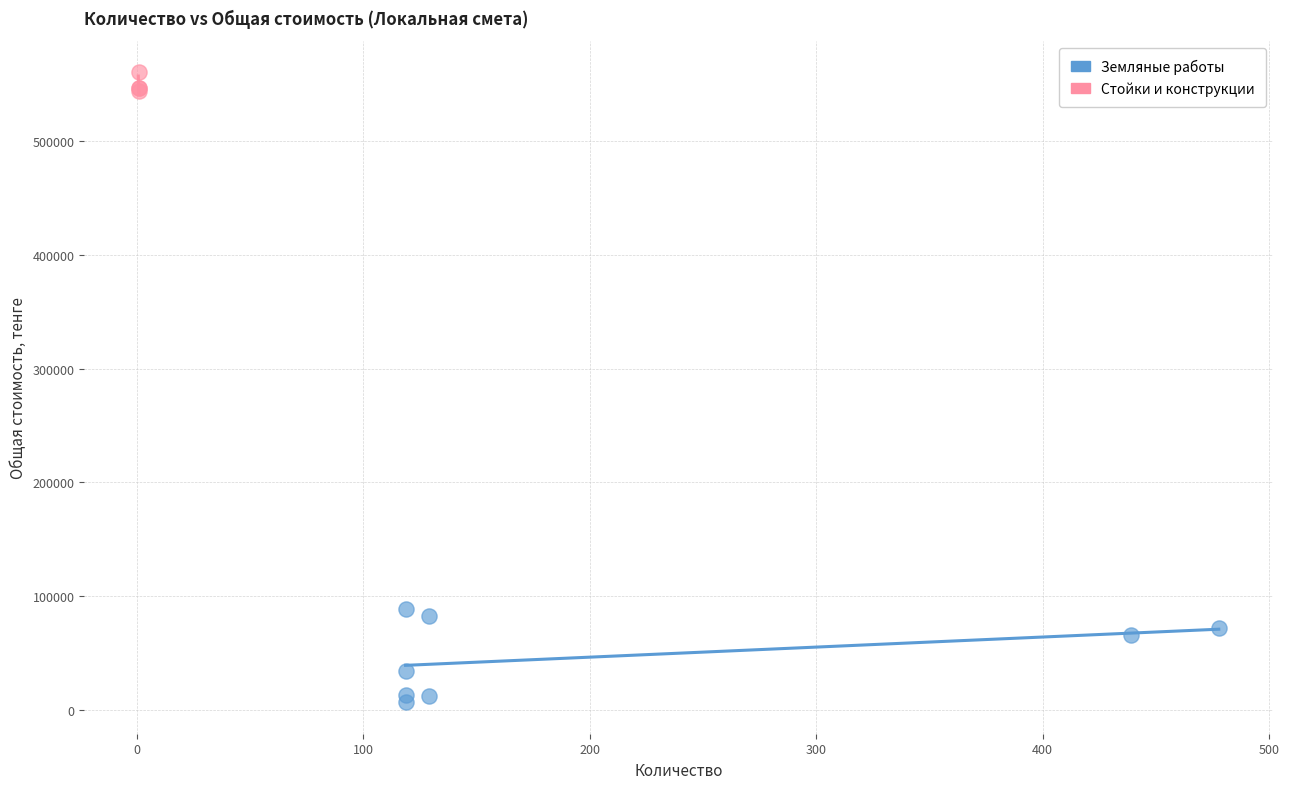

Which series reaches the minimum Y coordinate?

Земляные работы